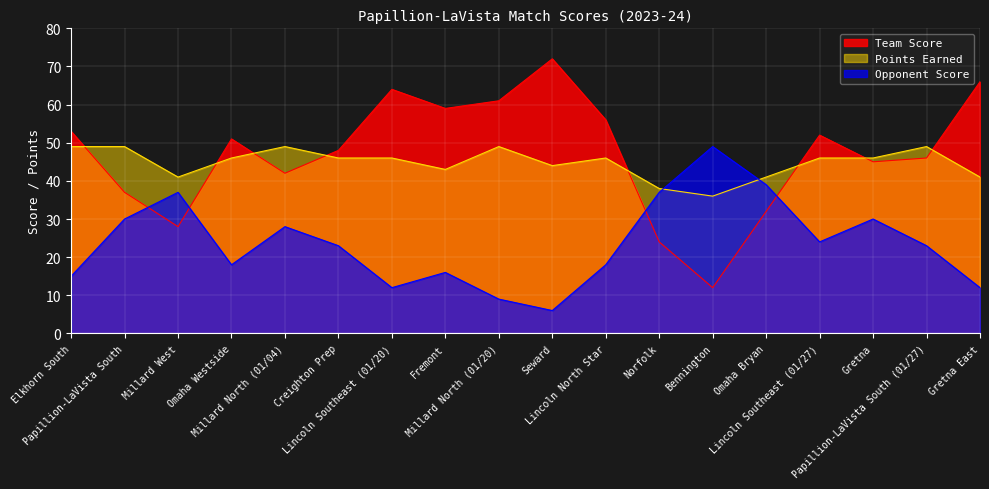

What is the average value of the Team Score series?

47